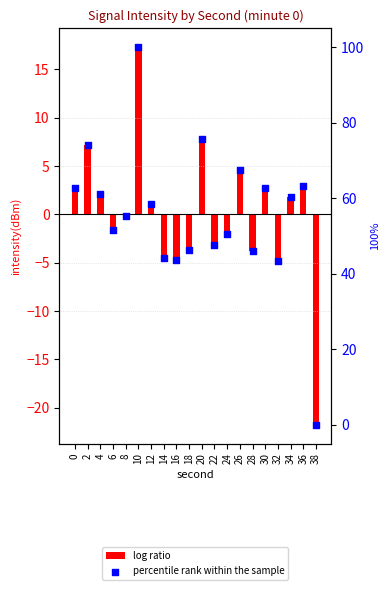

Which series contains the highest Y value?

percentile rank within the sample